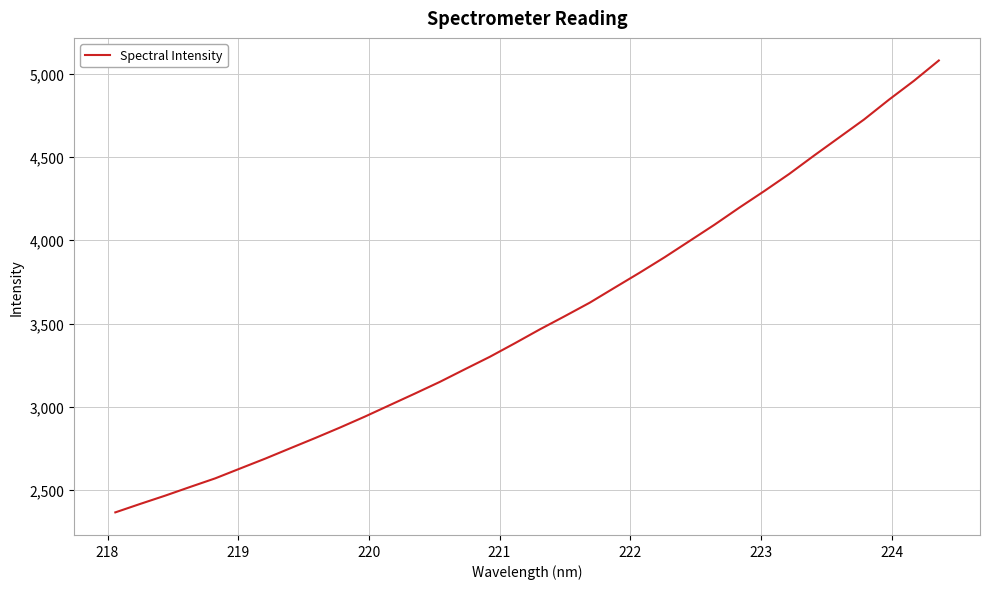

What is the difference between the maximum and minimum values?

2711.4